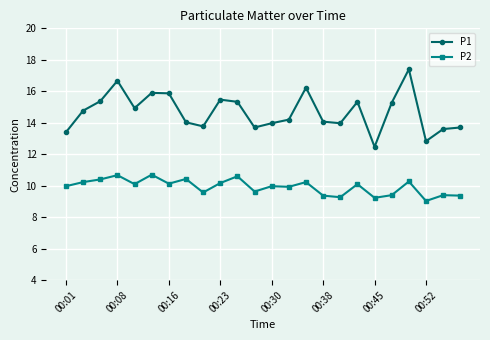

How many data points does each series have?

24